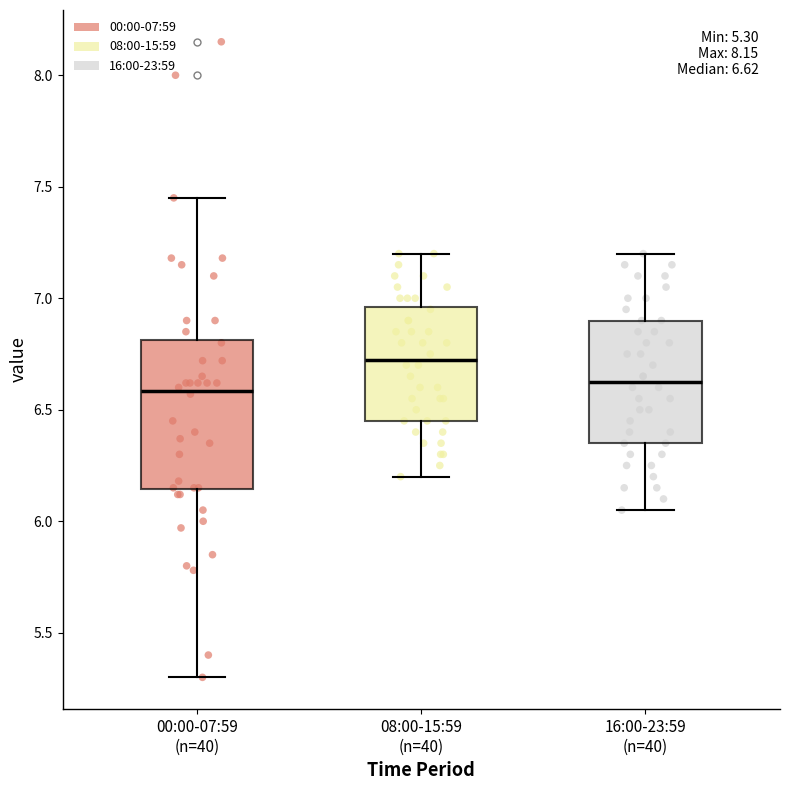

Comparing the boxes themselves (not the whiskers), which one is the tallest?

00:00-07:59 (n=40)